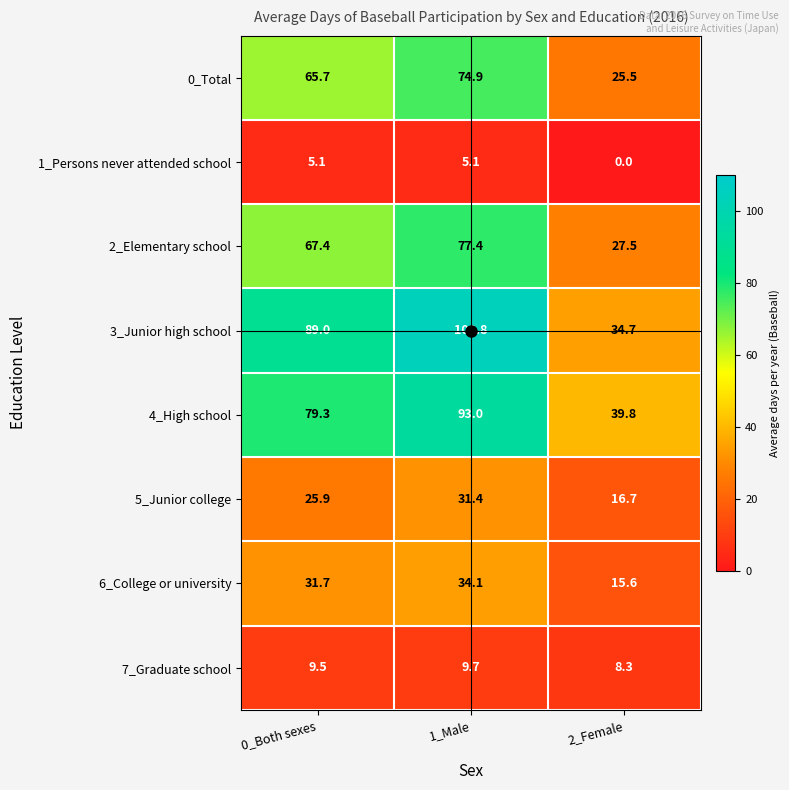

Which series has the largest total across all categories?

3_Junior high school